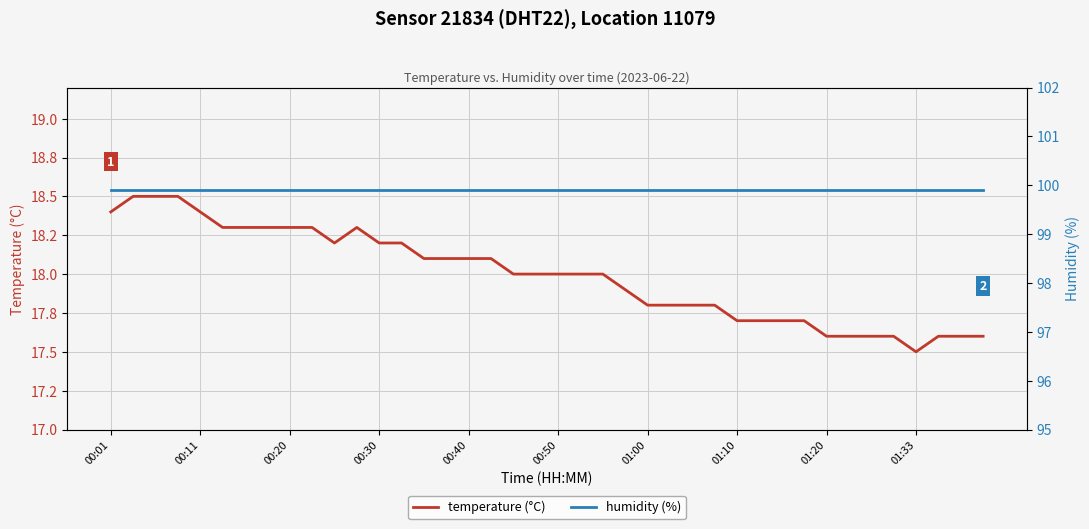

What is the total value across all series at 37?

117.5